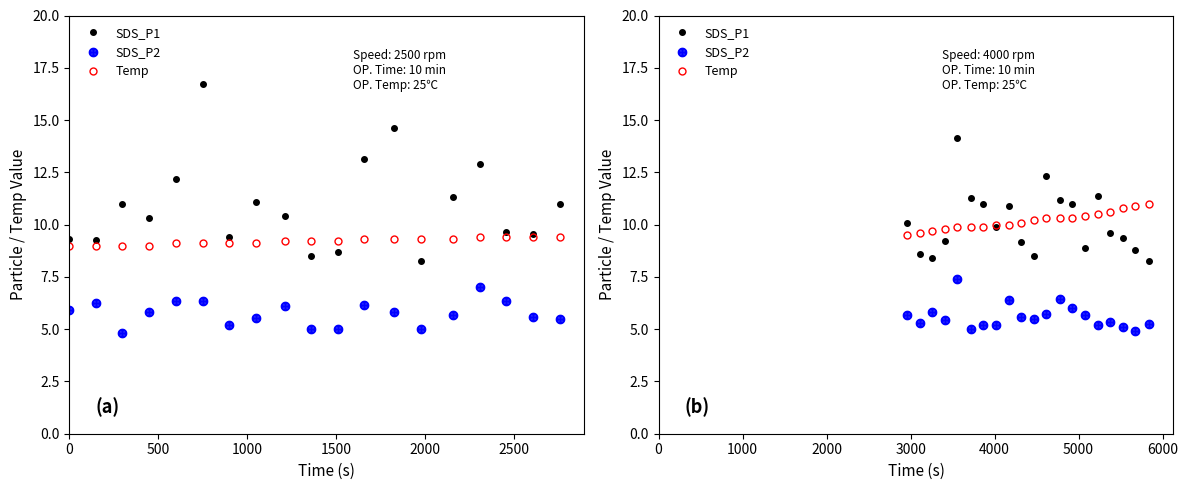

True or false: SDS_P1 and Temp cross at least once.

True